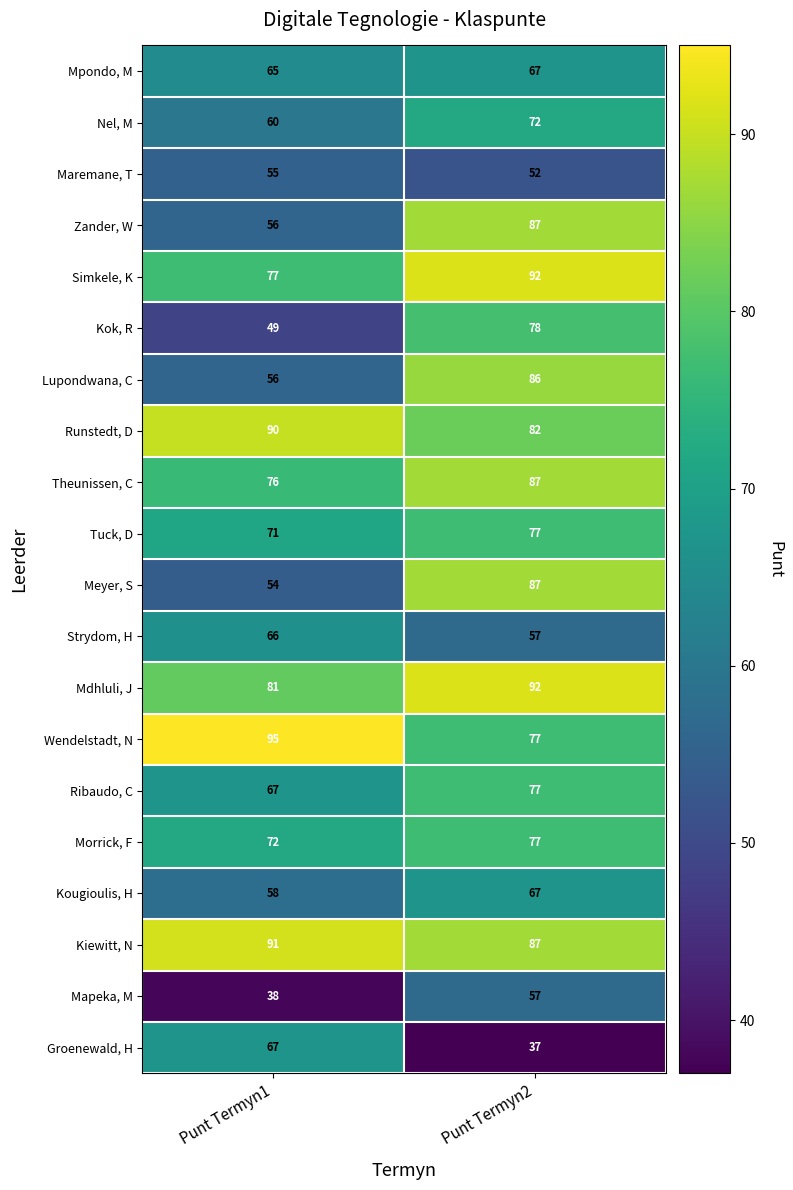

List the labels in order of Theunissen, C value, largest first.

Punt Termyn2, Punt Termyn1